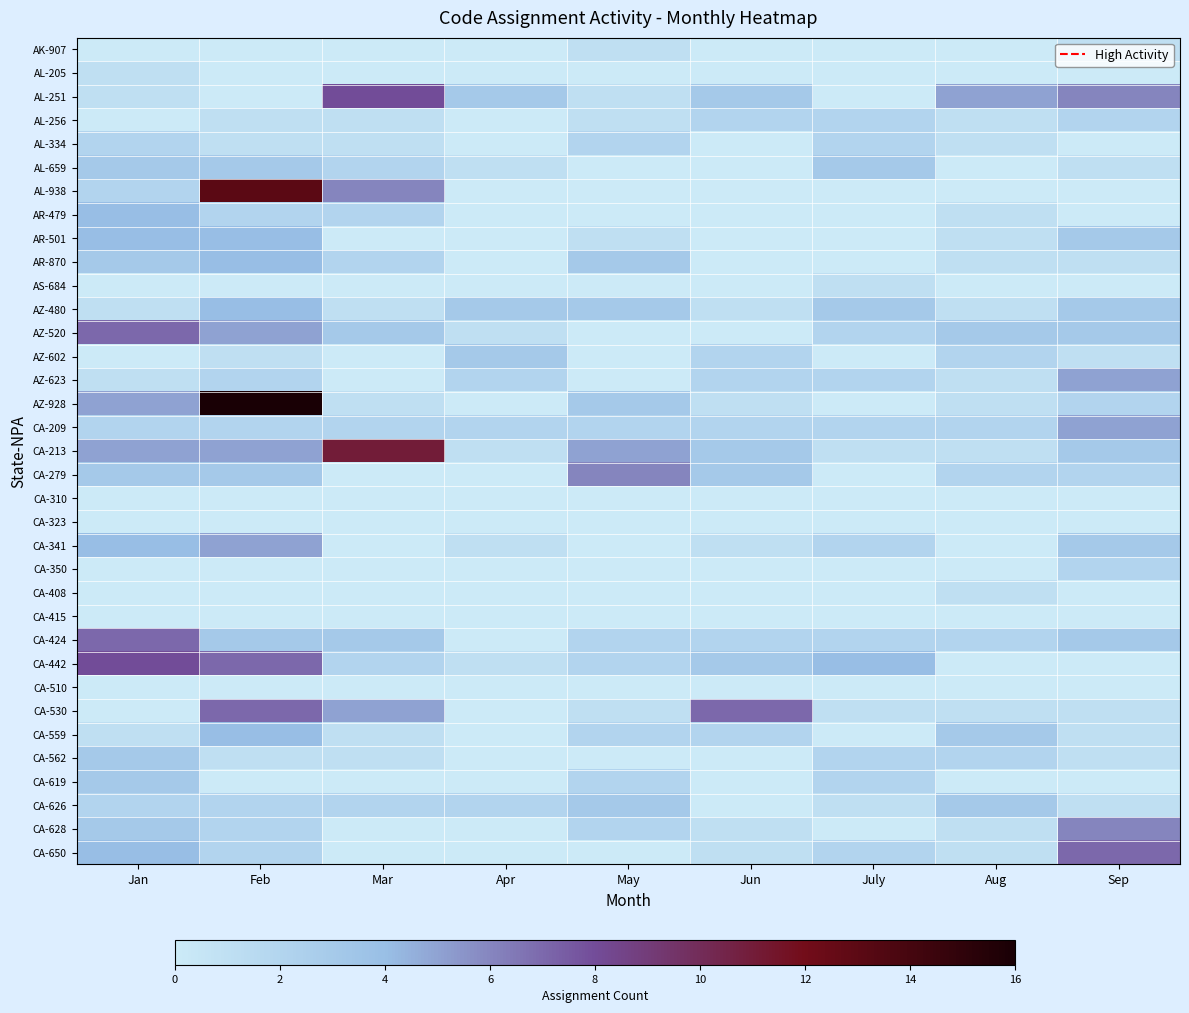

Reading left to right, transcribe all the data shown in this chart.

AK-907: Jan=0	Feb=0	Mar=0	Apr=0	May=1	Jun=0	July=0	Aug=0	Sep=1
AL-205: Jan=1	Feb=0	Mar=0	Apr=0	May=0	Jun=0	July=0	Aug=0	Sep=0
AL-251: Jan=1	Feb=0	Mar=8	Apr=3	May=1	Jun=3	July=0	Aug=5	Sep=6
AL-256: Jan=0	Feb=1	Mar=1	Apr=0	May=1	Jun=2	July=2	Aug=1	Sep=2
AL-334: Jan=2	Feb=1	Mar=1	Apr=0	May=2	Jun=0	July=2	Aug=1	Sep=0
AL-659: Jan=3	Feb=3	Mar=2	Apr=1	May=0	Jun=0	July=3	Aug=0	Sep=1
AL-938: Jan=2	Feb=13	Mar=6	Apr=0	May=0	Jun=0	July=0	Aug=0	Sep=0
AR-479: Jan=4	Feb=2	Mar=2	Apr=0	May=0	Jun=0	July=0	Aug=1	Sep=0
AR-501: Jan=4	Feb=4	Mar=0	Apr=0	May=1	Jun=0	July=0	Aug=1	Sep=3
AR-870: Jan=3	Feb=4	Mar=2	Apr=0	May=3	Jun=0	July=0	Aug=1	Sep=1
AS-684: Jan=0	Feb=0	Mar=0	Apr=0	May=0	Jun=0	July=1	Aug=0	Sep=0
AZ-480: Jan=1	Feb=4	Mar=1	Apr=3	May=3	Jun=1	July=3	Aug=1	Sep=3
AZ-520: Jan=7	Feb=5	Mar=3	Apr=1	May=0	Jun=0	July=2	Aug=3	Sep=3
AZ-602: Jan=0	Feb=1	Mar=0	Apr=3	May=0	Jun=2	July=0	Aug=2	Sep=1
AZ-623: Jan=1	Feb=2	Mar=0	Apr=2	May=0	Jun=2	July=2	Aug=1	Sep=5
AZ-928: Jan=5	Feb=16	Mar=1	Apr=0	May=3	Jun=1	July=0	Aug=1	Sep=2
CA-209: Jan=2	Feb=2	Mar=2	Apr=2	May=2	Jun=2	July=2	Aug=2	Sep=5
CA-213: Jan=5	Feb=5	Mar=11	Apr=1	May=5	Jun=3	July=1	Aug=1	Sep=3
CA-279: Jan=3	Feb=3	Mar=0	Apr=0	May=6	Jun=3	July=0	Aug=2	Sep=2
CA-310: Jan=0	Feb=0	Mar=0	Apr=0	May=0	Jun=0	July=0	Aug=0	Sep=0
CA-323: Jan=0	Feb=0	Mar=0	Apr=0	May=0	Jun=0	July=0	Aug=0	Sep=0
CA-341: Jan=4	Feb=5	Mar=0	Apr=1	May=0	Jun=1	July=2	Aug=0	Sep=3
CA-350: Jan=0	Feb=0	Mar=0	Apr=0	May=0	Jun=0	July=0	Aug=0	Sep=2
CA-408: Jan=0	Feb=0	Mar=0	Apr=0	May=0	Jun=0	July=0	Aug=1	Sep=0
CA-415: Jan=0	Feb=0	Mar=0	Apr=0	May=0	Jun=0	July=0	Aug=0	Sep=0
CA-424: Jan=7	Feb=3	Mar=3	Apr=0	May=2	Jun=2	July=2	Aug=2	Sep=3
CA-442: Jan=8	Feb=7	Mar=2	Apr=1	May=2	Jun=3	July=4	Aug=0	Sep=0
CA-510: Jan=0	Feb=0	Mar=0	Apr=0	May=0	Jun=0	July=0	Aug=0	Sep=0
CA-530: Jan=0	Feb=7	Mar=5	Apr=0	May=1	Jun=7	July=1	Aug=1	Sep=1
CA-559: Jan=1	Feb=4	Mar=1	Apr=0	May=2	Jun=2	July=0	Aug=3	Sep=1
CA-562: Jan=3	Feb=1	Mar=1	Apr=0	May=0	Jun=0	July=2	Aug=2	Sep=1
CA-619: Jan=3	Feb=0	Mar=0	Apr=0	May=2	Jun=0	July=2	Aug=0	Sep=0
CA-626: Jan=2	Feb=2	Mar=2	Apr=2	May=3	Jun=0	July=1	Aug=3	Sep=1
CA-628: Jan=3	Feb=2	Mar=0	Apr=0	May=2	Jun=1	July=0	Aug=1	Sep=6
CA-650: Jan=4	Feb=2	Mar=0	Apr=0	May=0	Jun=1	July=2	Aug=1	Sep=7